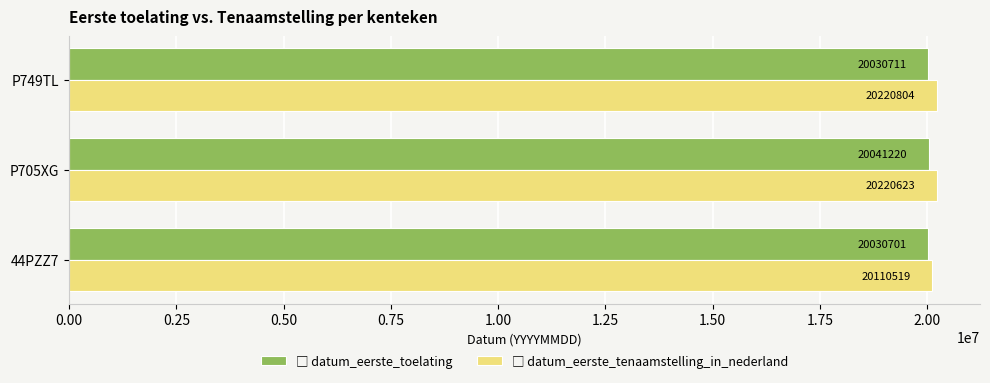

What is the difference between the highest and lowest values at P705XG?

179403